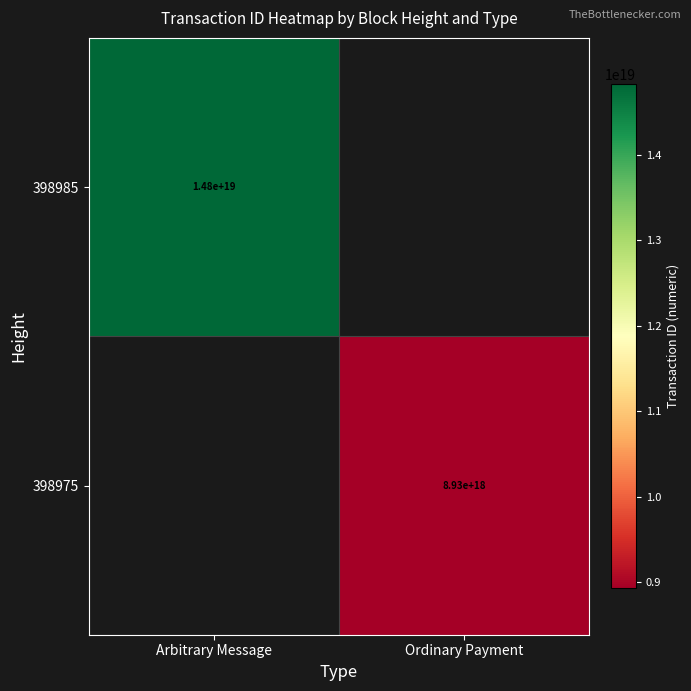

At which category is the sum across all series the highest?

Arbitrary Message